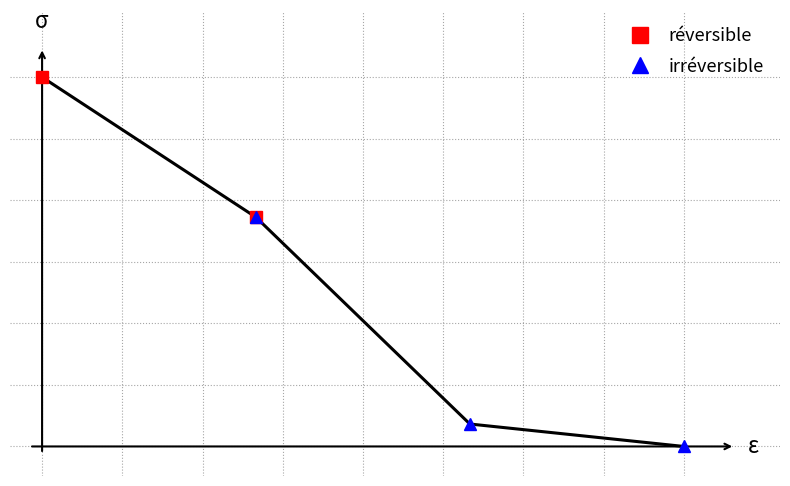

Which has a higher value, 4 or 3?

3